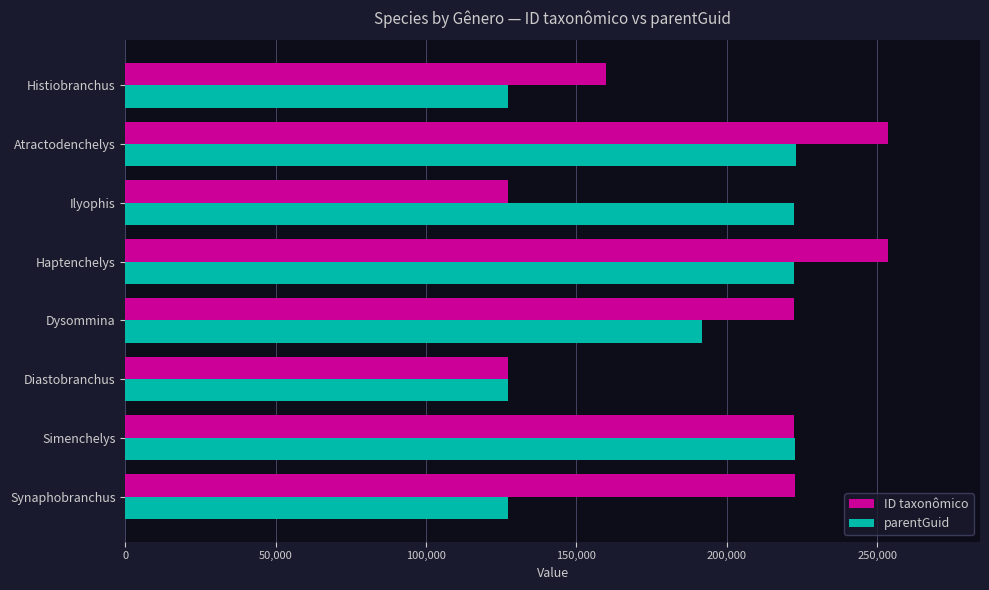

What is the difference between the highest and lowest values at Histiobranchus?

32613